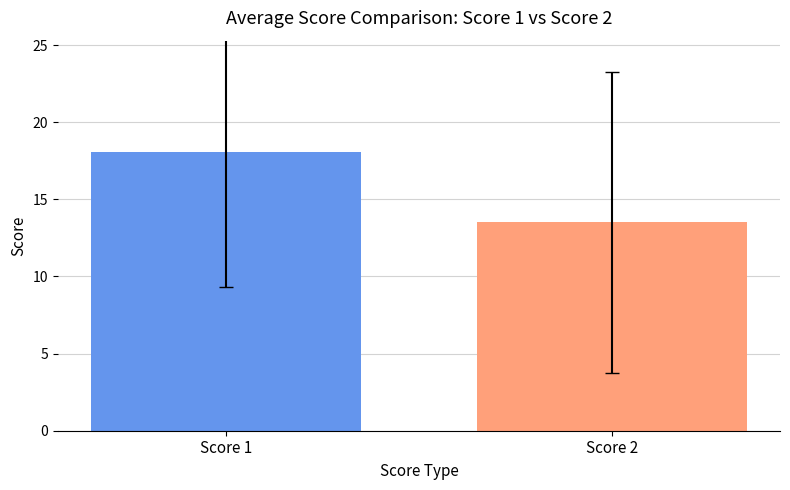

What is the maximum value shown in the chart?

18.1